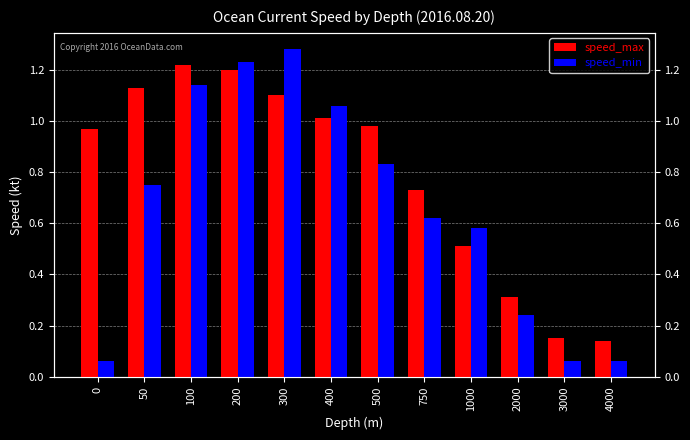

The speed_max series shows 0.1 at 2000. True or false?

False